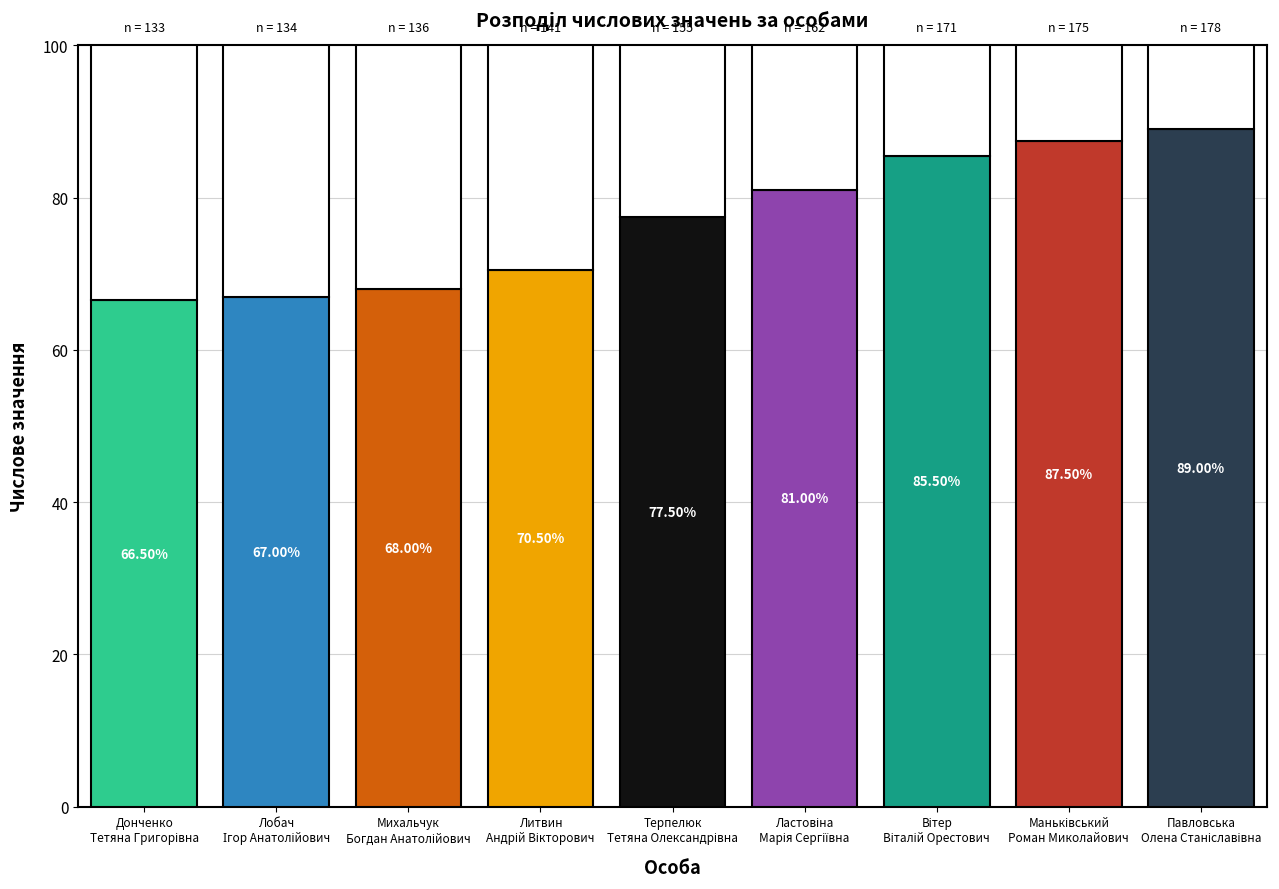

What is the label of the 6th bar from the right?

Литвин Андрій Вікторович